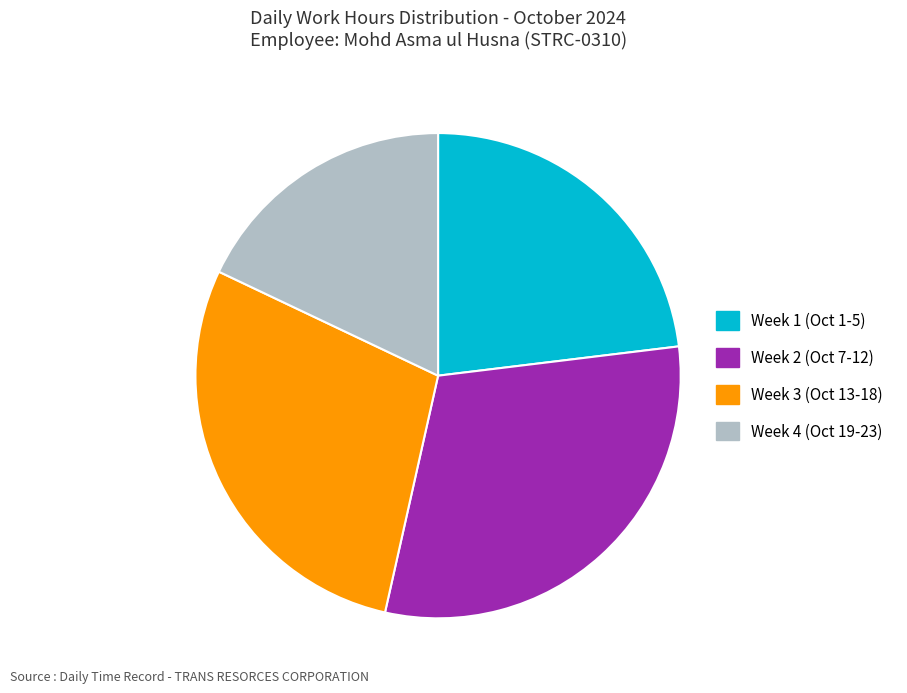

What is the largest slice in the pie chart?

Week 2 (Oct 7-12)